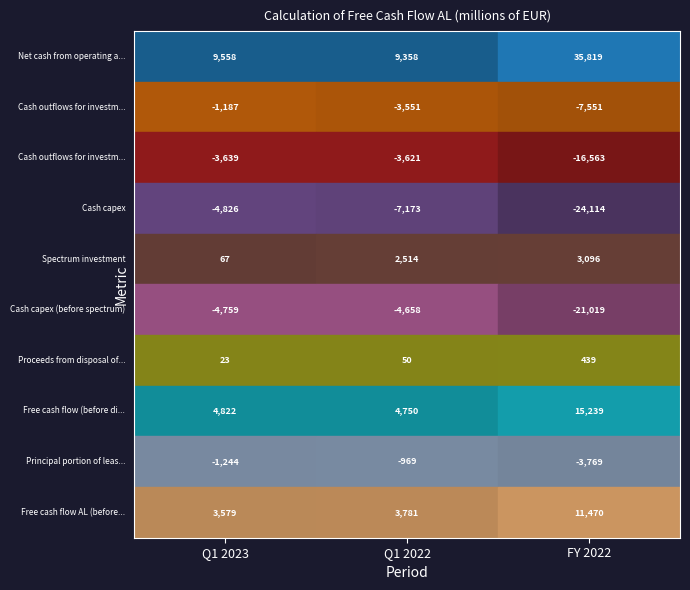

True or false: Cash capex (before spectrum) has a value of -4658 at 1.

True